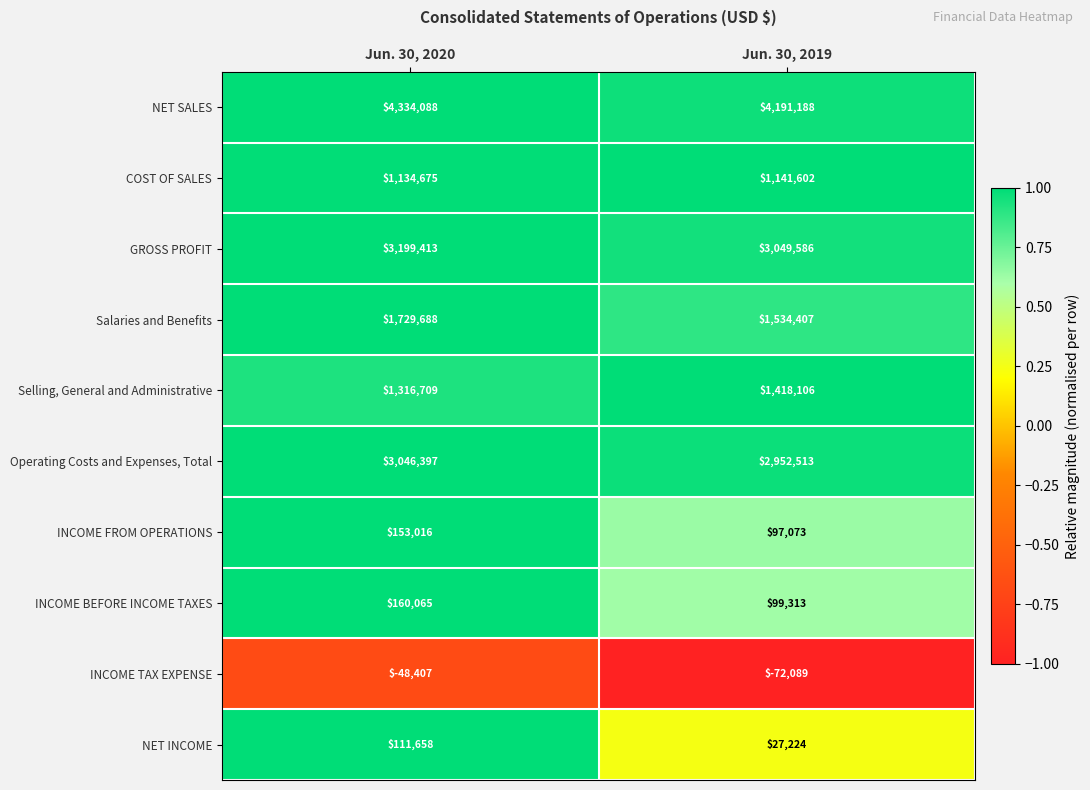

At which category does the chart reach its peak across all series?

Jun. 30, 2020